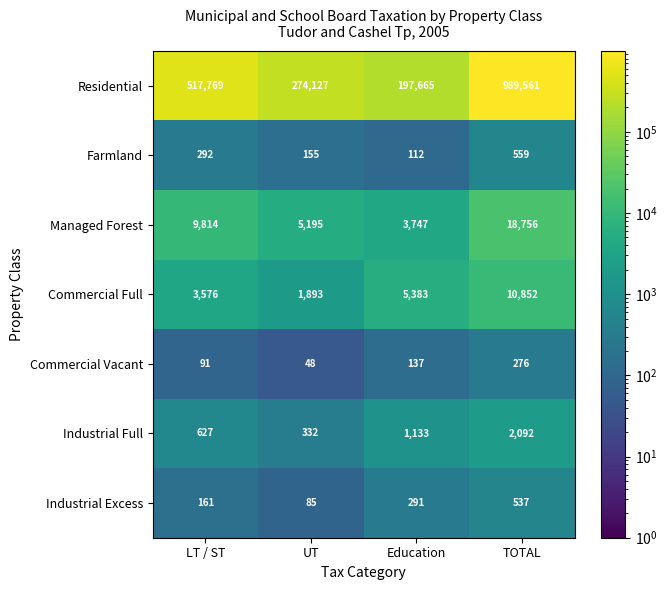

Reading right to left, extract all data points from this chart.

Residential: 989561	197665	274127	517769
Farmland: 559	112	155	292
Managed Forest: 18756	3747	5195	9814
Commercial Full: 10852	5383	1893	3576
Commercial Vacant: 276	137	48	91
Industrial Full: 2092	1133	332	627
Industrial Excess: 537	291	85	161